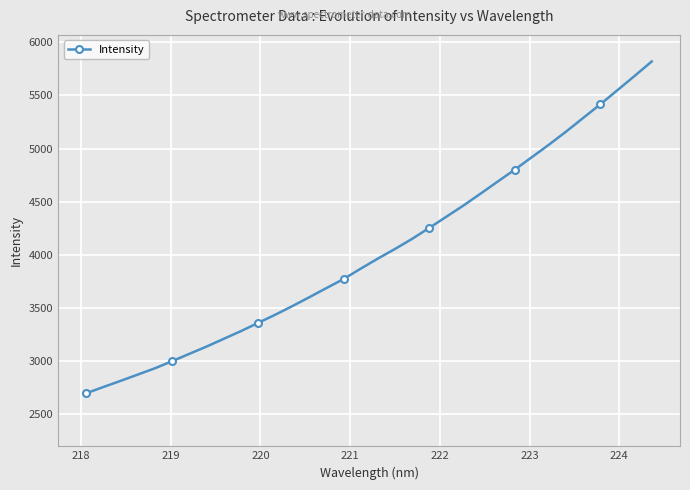

What is the value of the 18th point from the left?

3962.4